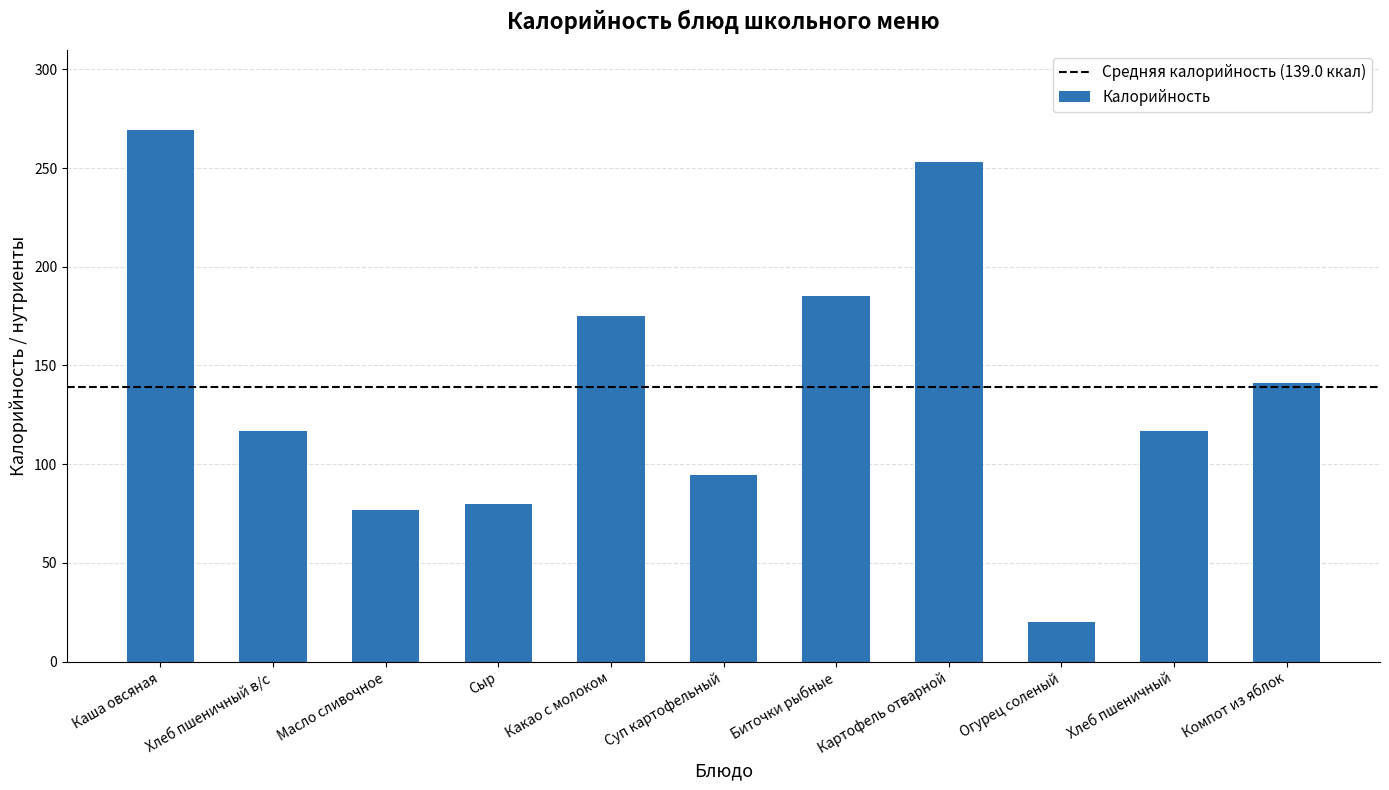

Is it true that the value at Сыр is 142.7?

False